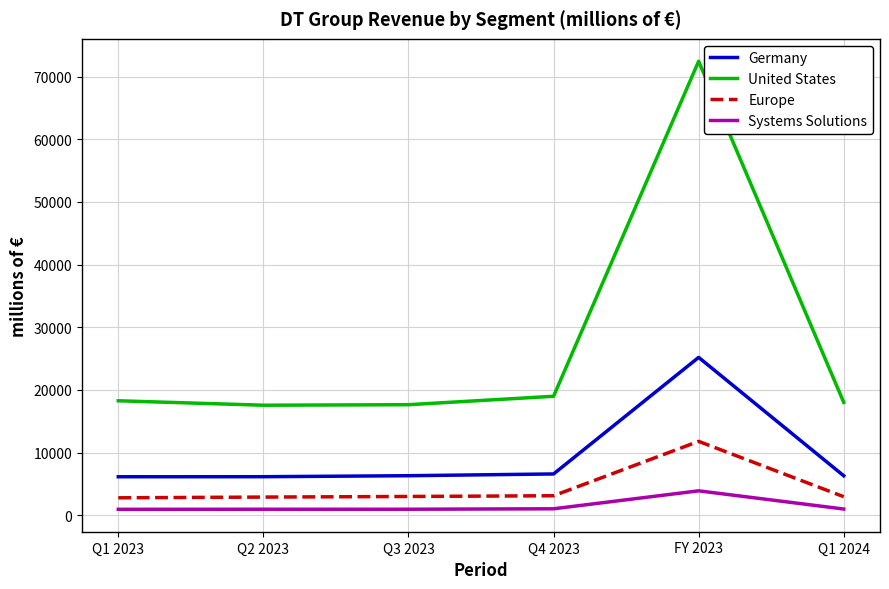

The Europe series shows 2899 at Q2 2023. True or false?

True